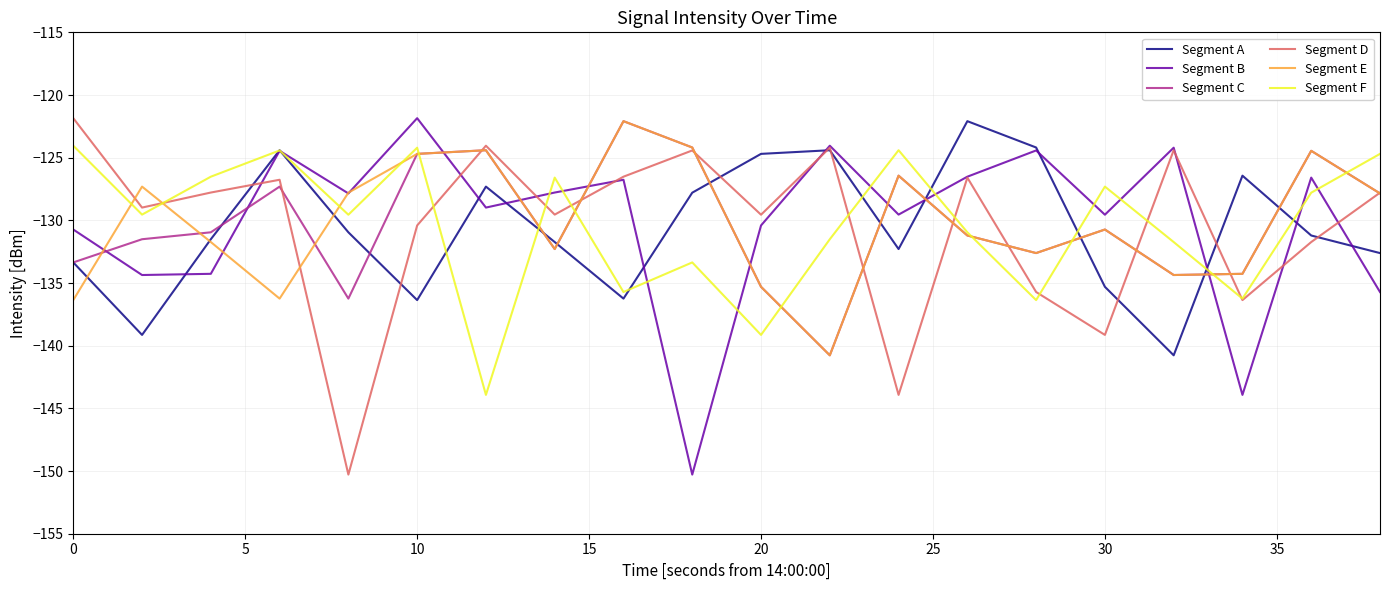

What is the lowest value of the Segment B series?

-150.3